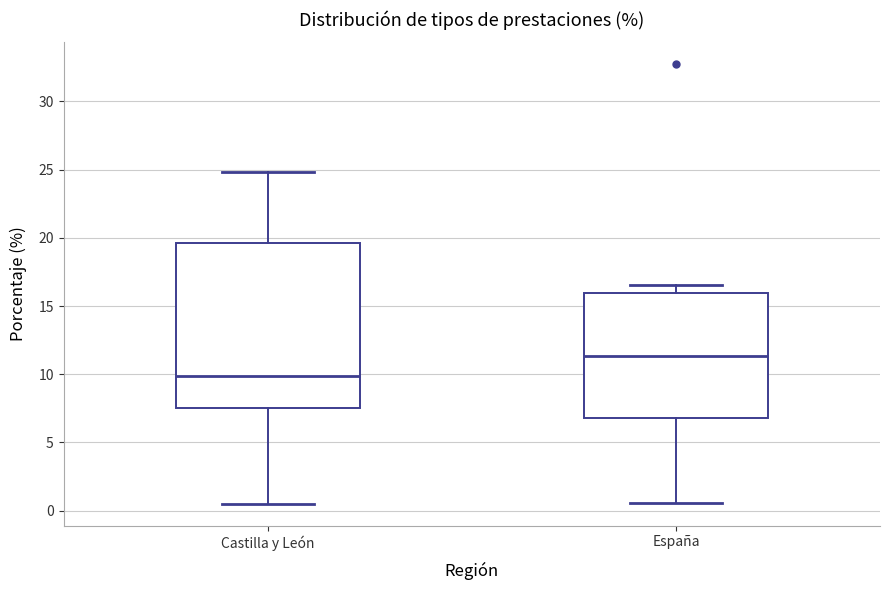

Reading left to right, read every box against the y-axis: the position of its median line, the range the box covers, and the ends of its whiskers. The values are not printed on the chart, so give them approximately, as read against the axis.

Castilla y León: median 10.0, box 7.5 to 19.5, whiskers 0.5 to 25.0
España: median 11.5, box 7.0 to 16.0, whiskers 0.5 to 16.5